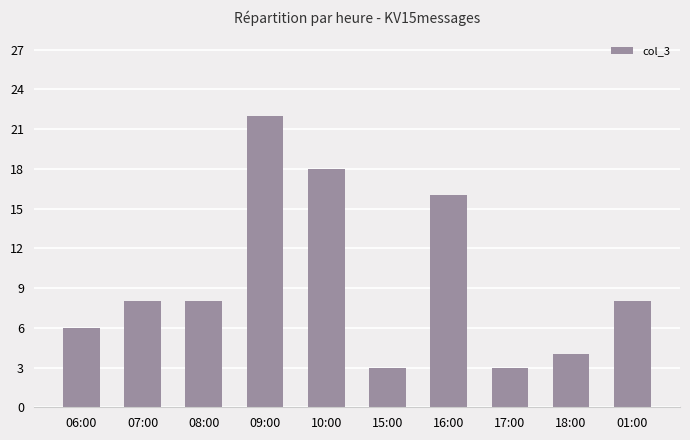

What is the smallest value displayed?

3